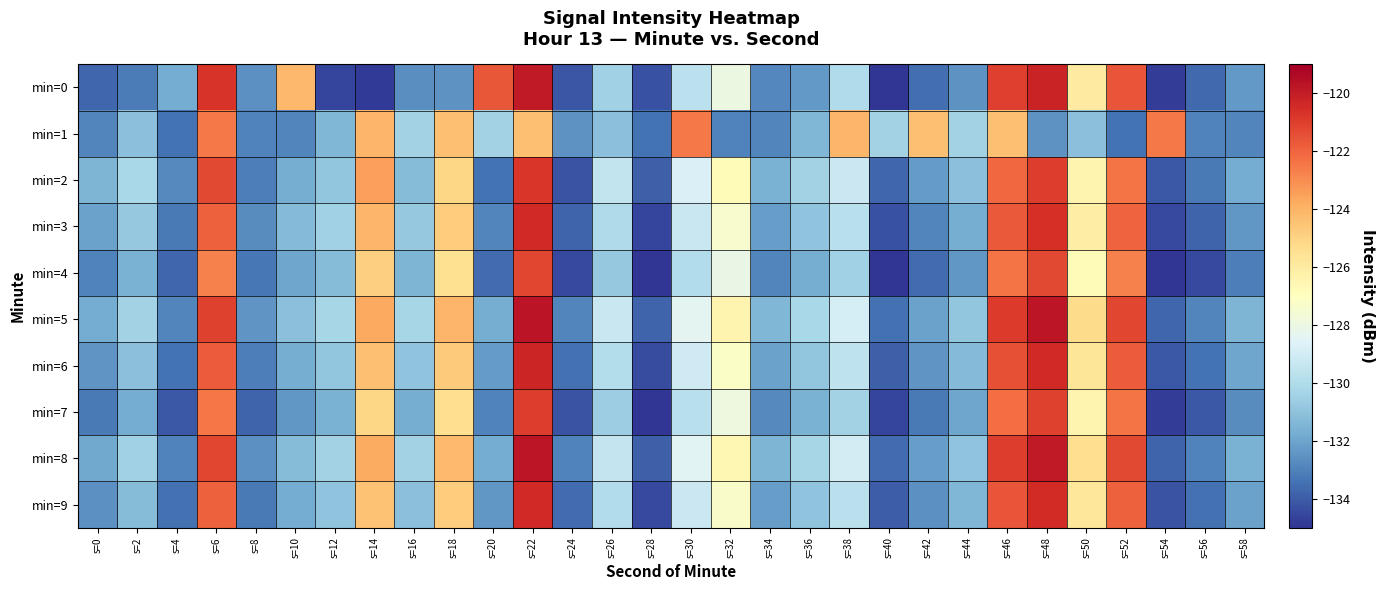

What is the spread (max minus min) of values at s=52?

12.2